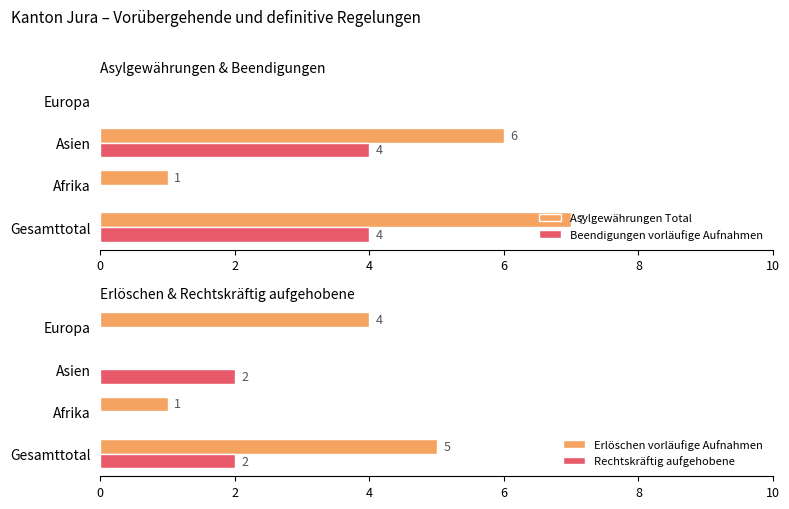

Which series has the largest total across all categories?

Asylgewährungen Total